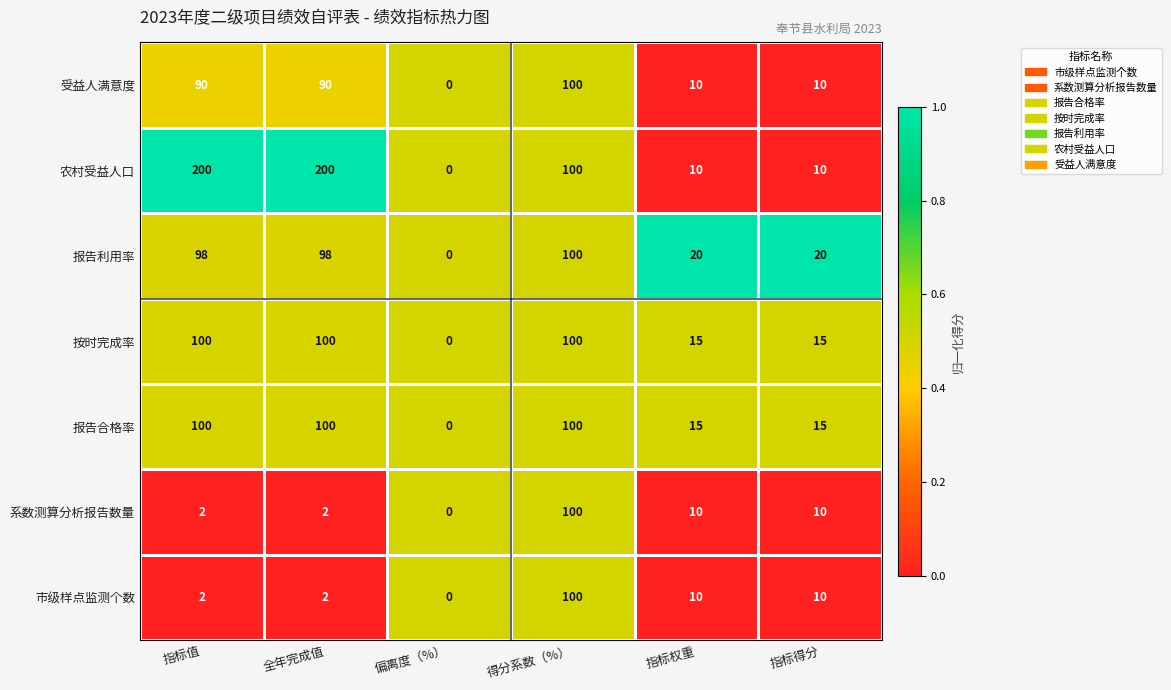

At which category is the sum across all series the highest?

得分系数（%）